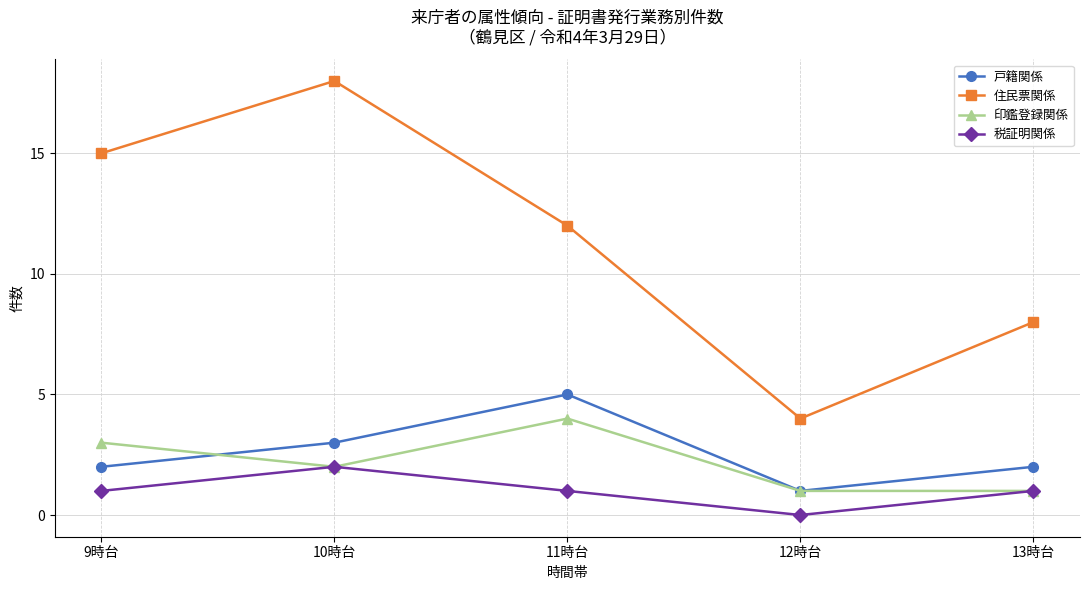

True or false: 印鑑登録関係 has more than 1 interior local peaks.

False